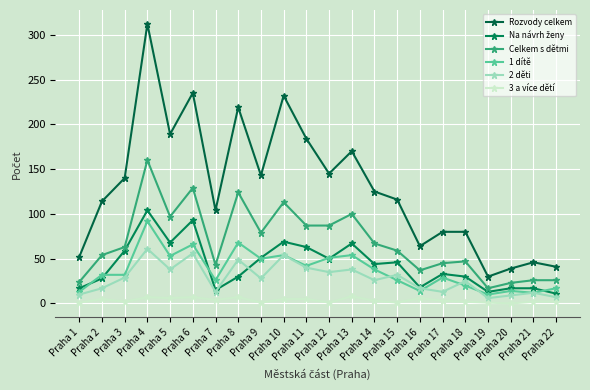

After their last crossing, which series has the higher values: 2 děti or 1 dítě?

1 dítě